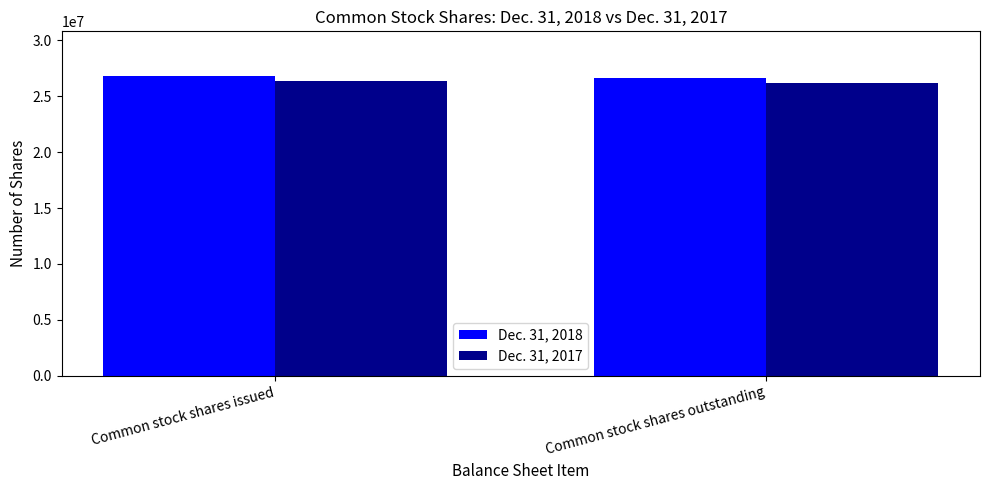

How many bars are there in total?

4